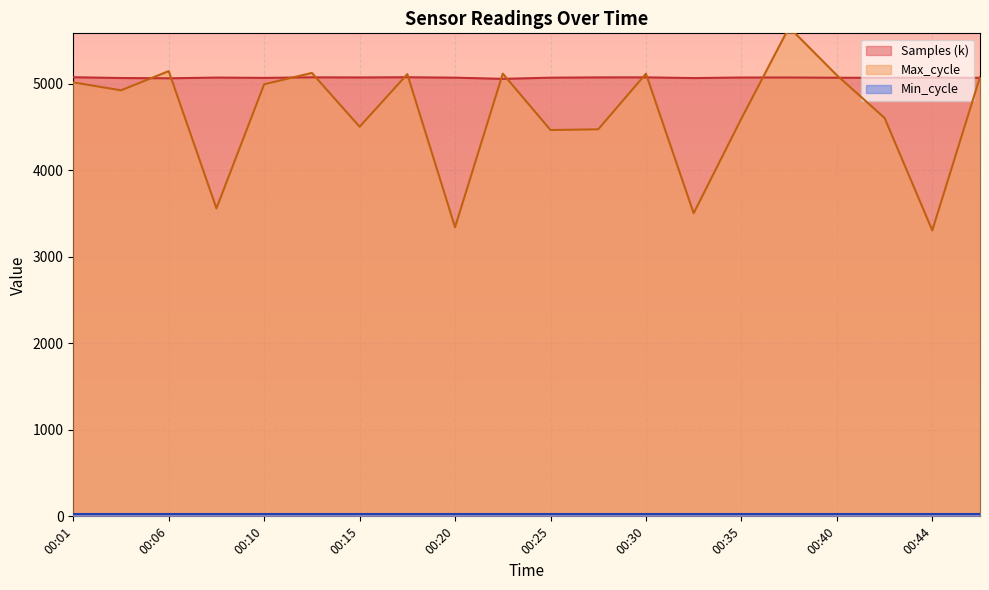

Does the chart display data point markers on the line(s)?

No